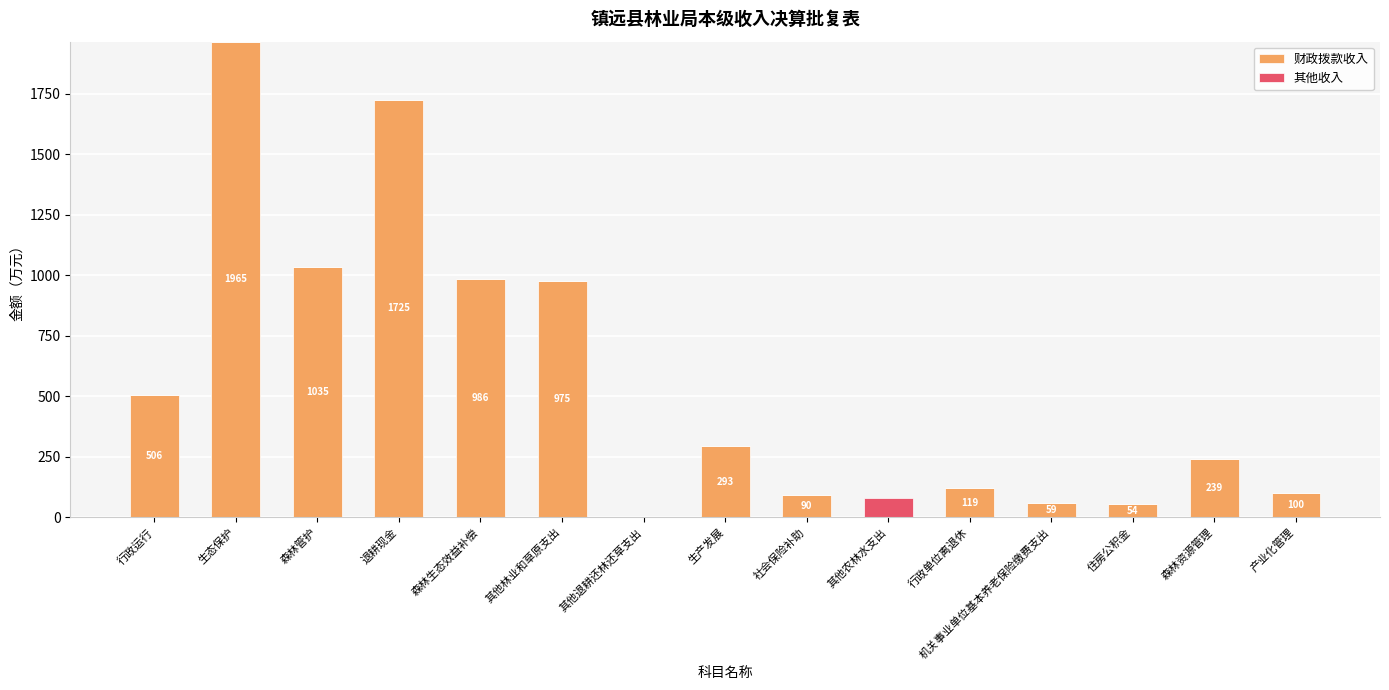

What is the sum of the 财政拨款收入 values at 机关事业单位基本养老保险缴费支出 and 生态保护?

2023.6